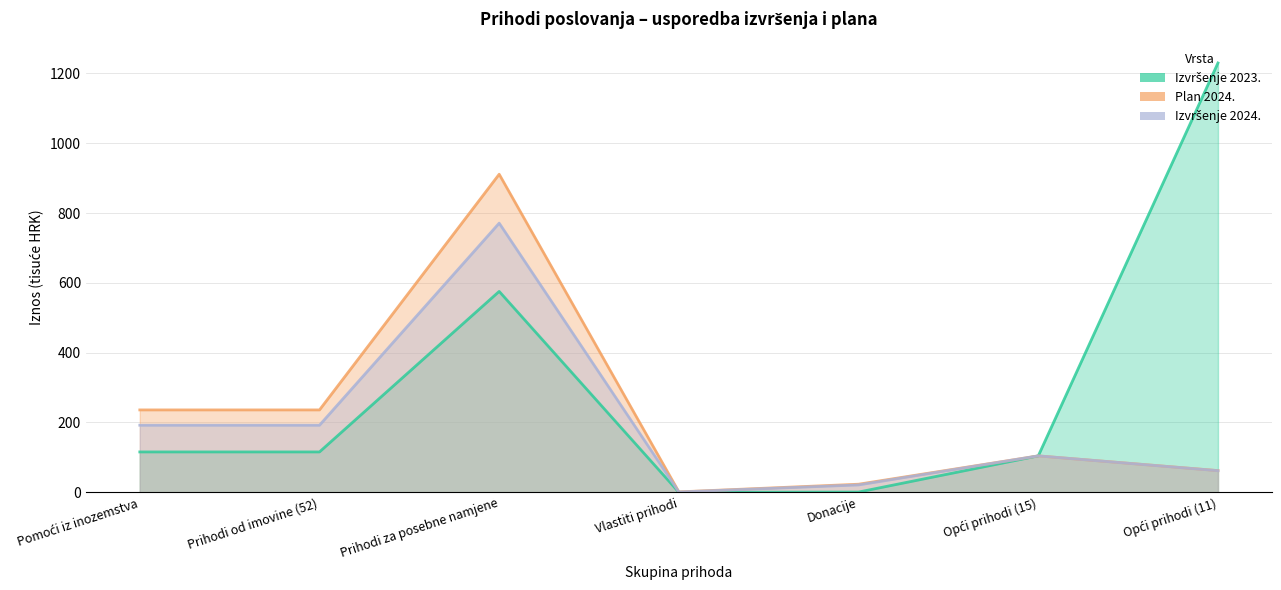

What is the sum of all Izvršenje 2024. values?

1343.7